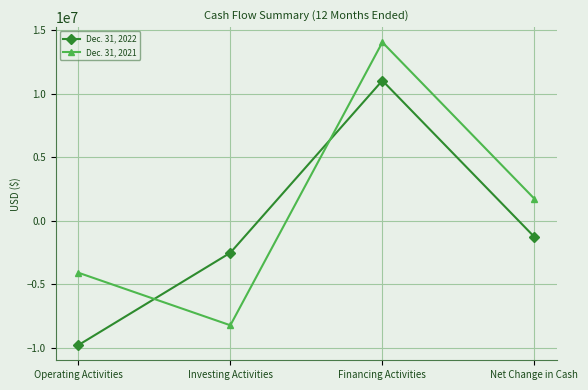

What is the label of the 1st point from the right?

Net Change in Cash